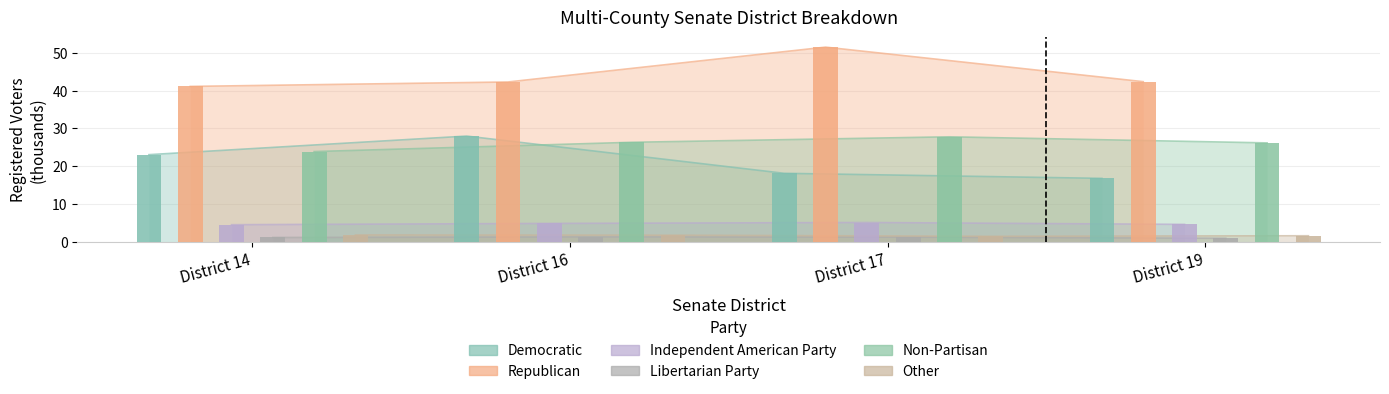

How many bars are there in each group?

6